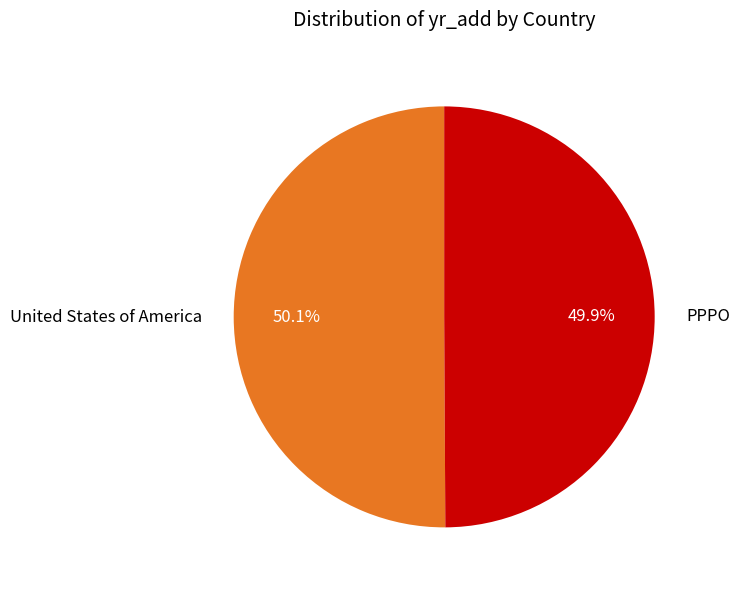

To the nearest percent, what percentage of the pie is United States of America?

50%